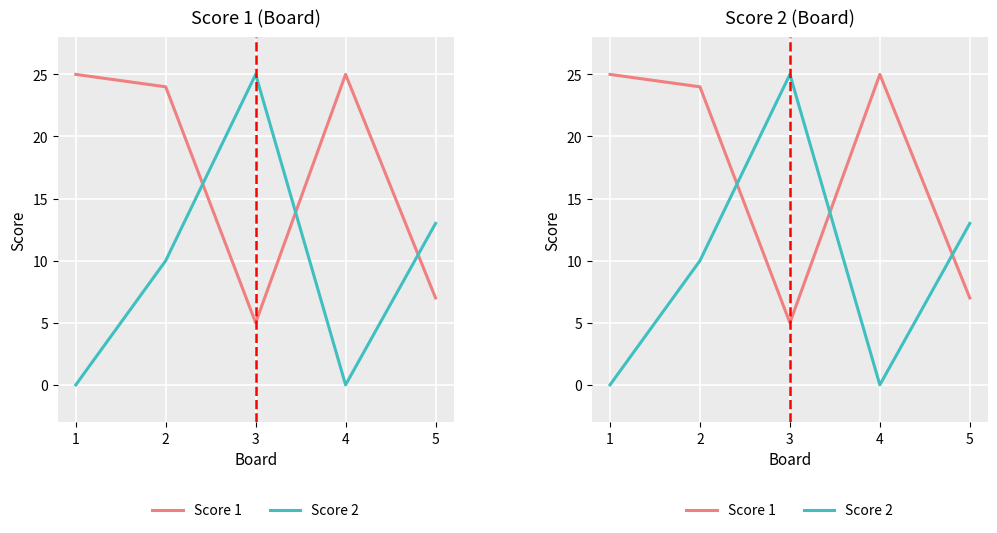

Which label corresponds to the smallest value in the chart?

1